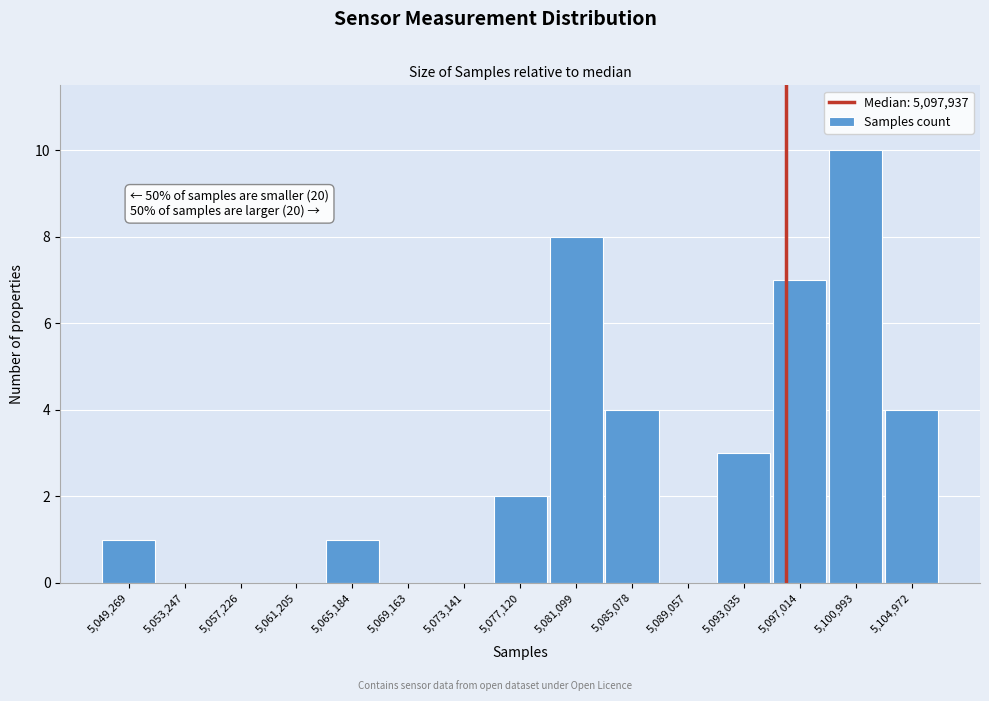

Reading left to right, list all the values displayed in this chart.

5,049,269=1	5,053,247=0	5,057,226=0	5,061,205=0	5,065,184=1	5,069,163=0	5,073,141=0	5,077,120=2	5,081,099=8	5,085,078=4	5,089,057=0	5,093,035=3	5,097,014=7	5,100,993=10	5,104,972=4